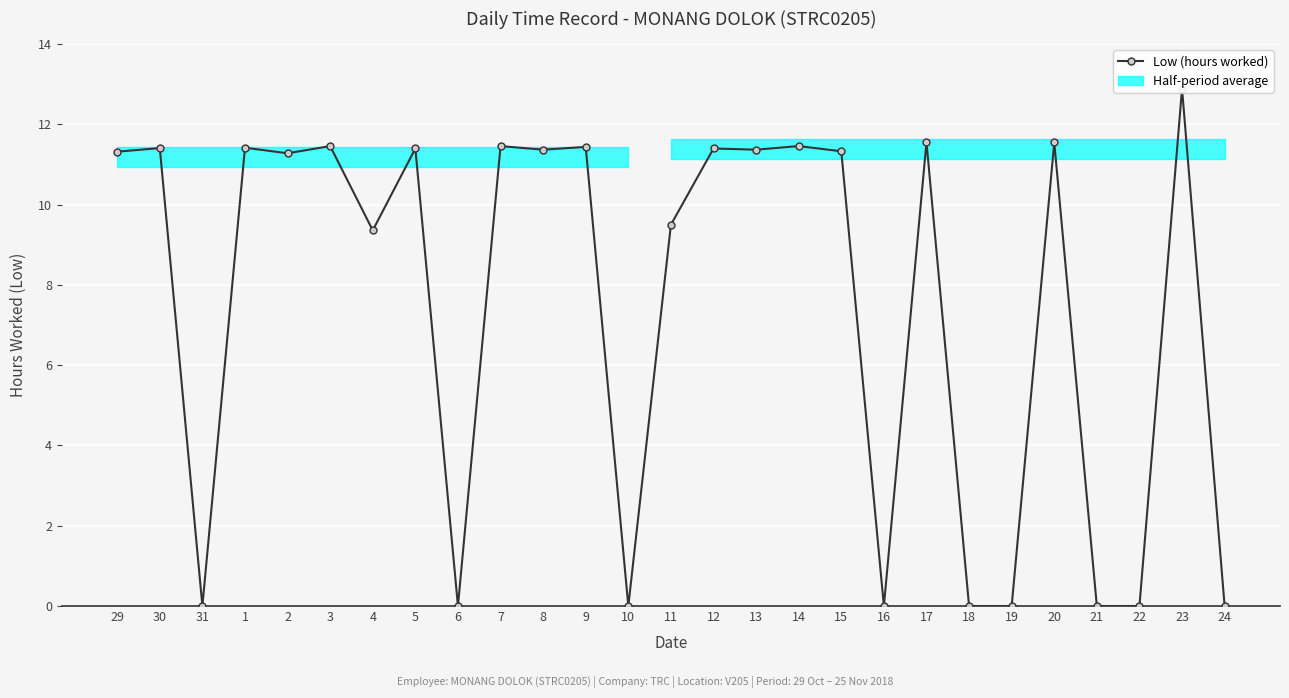

Which has a higher value, 18 or 21?

18